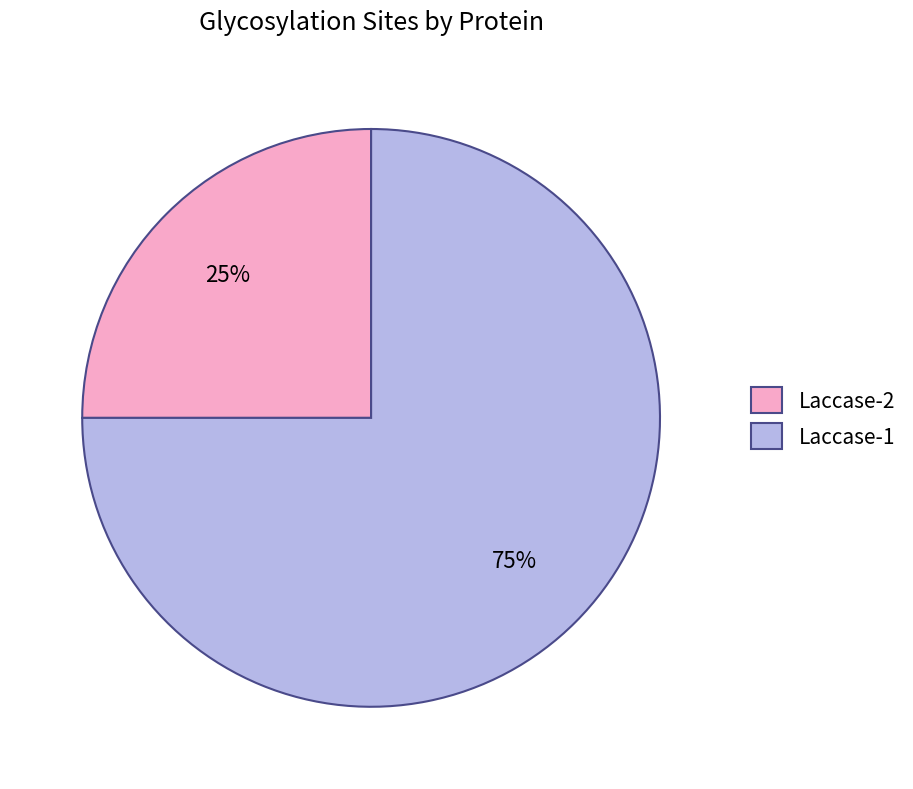

Count the number of slices in the pie.

2